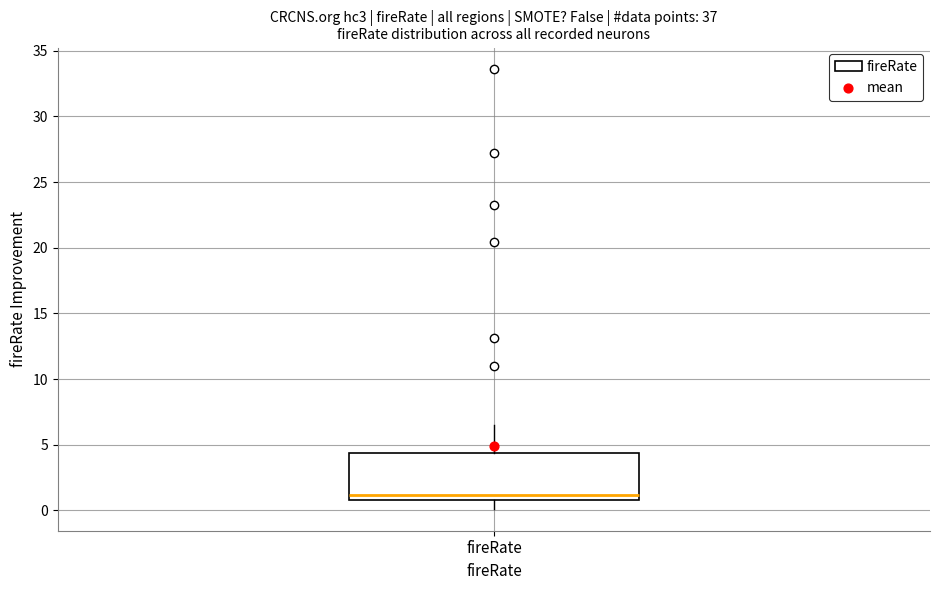

Transcribe this box plot: give where the median line is, the range the box spans, and where the two whiskers end, as read against the y-axis. The values are not printed on the chart, so give them approximately, as read against the axis.

median 1.0 (just above the box's lower edge), box 1.0 to 4.5, whiskers 0.0 to 6.5